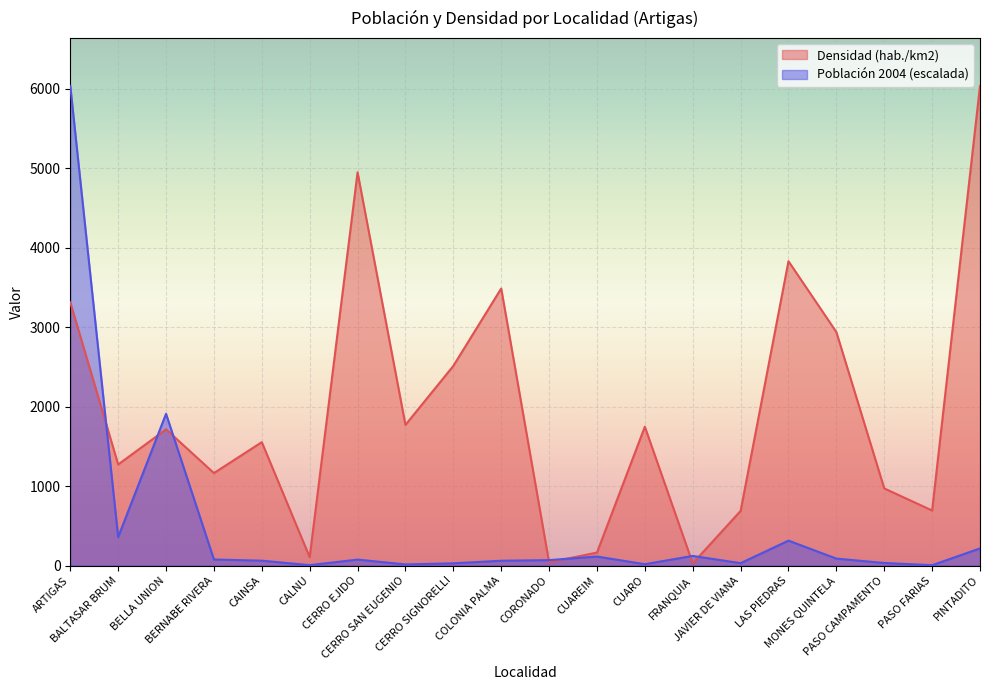

What is the label of the 14th point from the right?

CERRO EJIDO